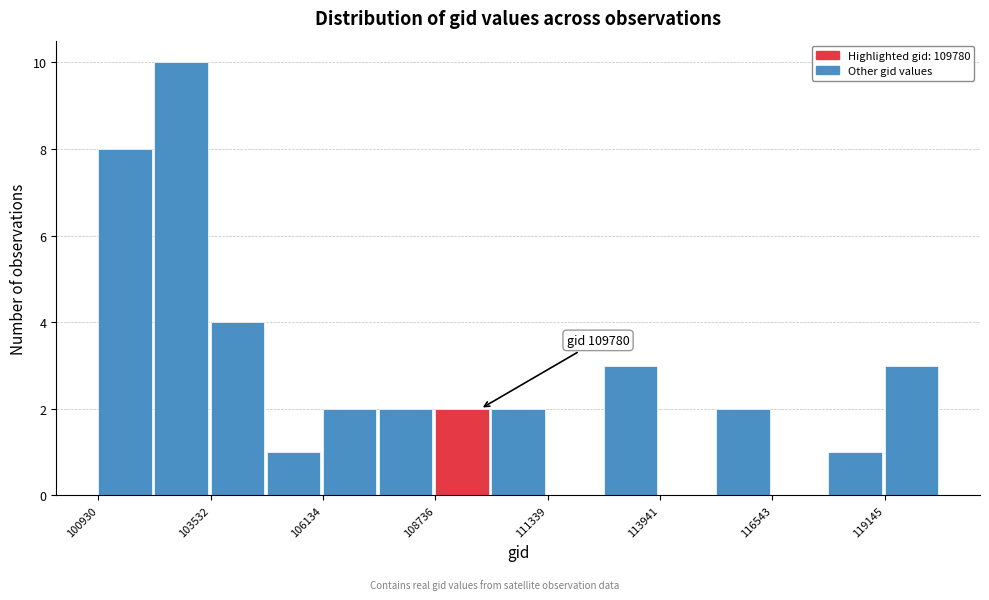

Read against the x-axis, roughly where is the centre of the tallest bar?

103000